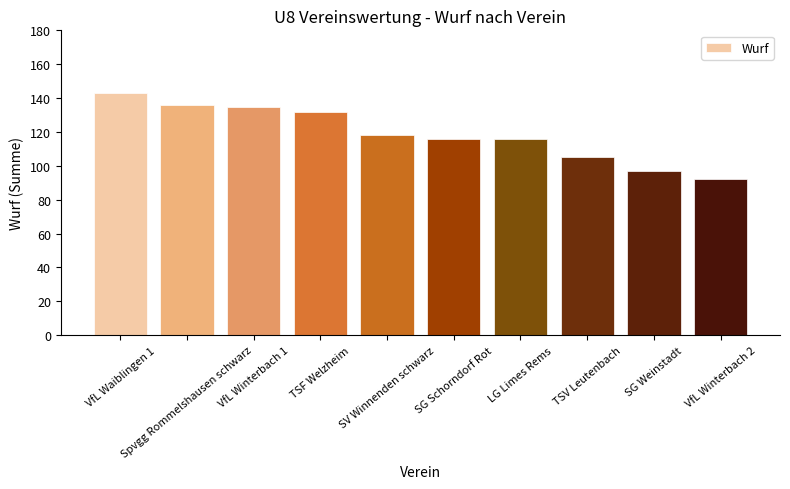

What is the maximum value shown in the chart?

143